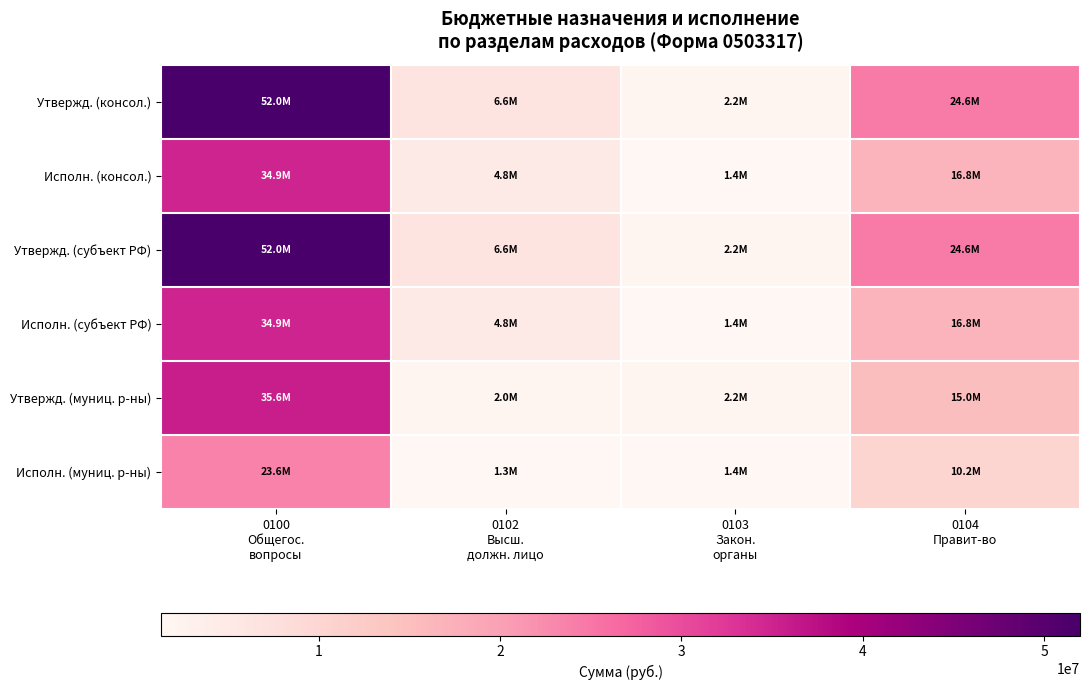

What is the maximum value shown in the chart?

51968278.2